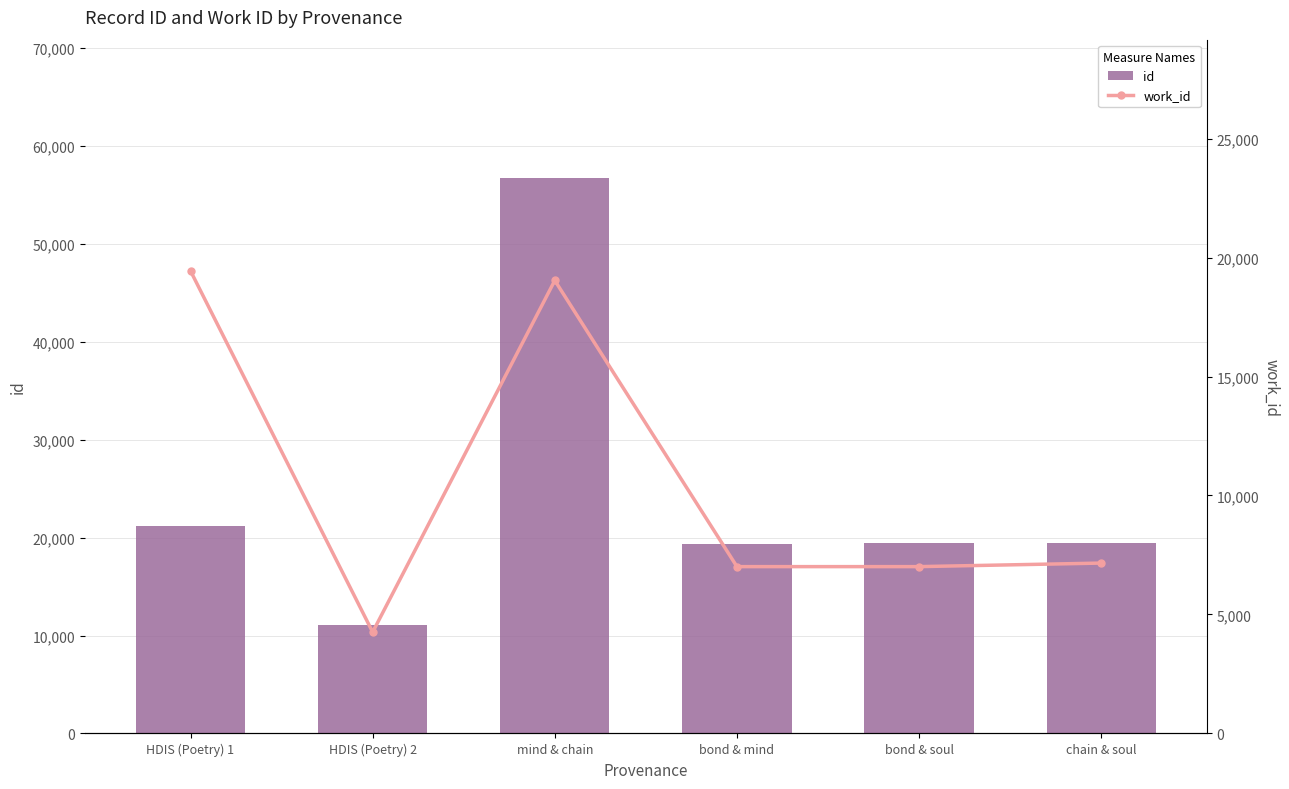

Reading left to right, what are all the values shown in this chart?

id: HDIS (Poetry) 1=21198	HDIS (Poetry) 2=11083	mind & chain=56676	bond & mind=19387	bond & soul=19405	chain & soul=19437
work_id: HDIS (Poetry) 1=19437	HDIS (Poetry) 2=4258	mind & chain=19036	bond & mind=7011	bond & soul=7011	chain & soul=7160